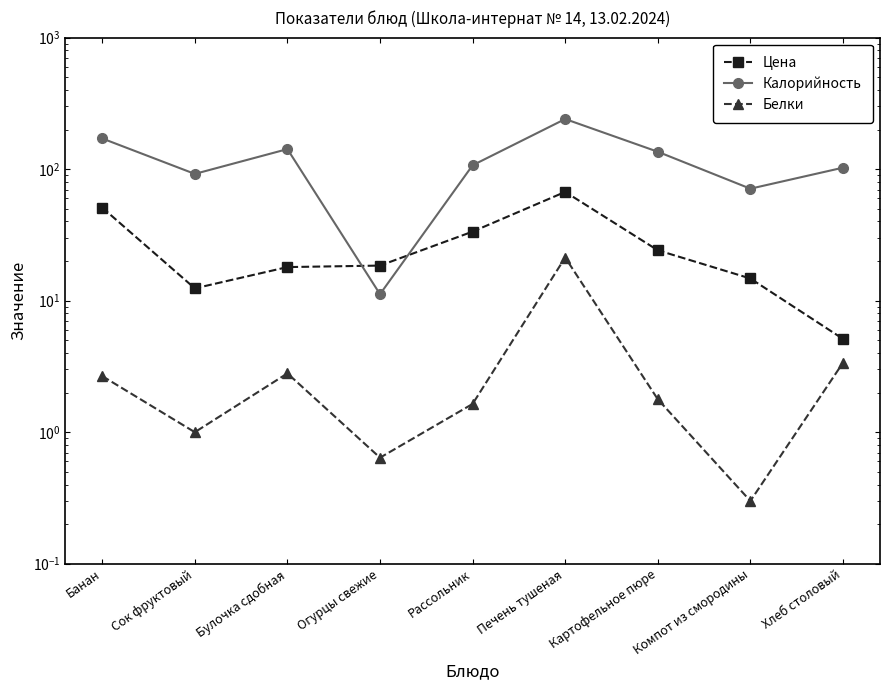

What is the difference between the Цена values at Булочка сдобная and Сок фруктовый?

5.6